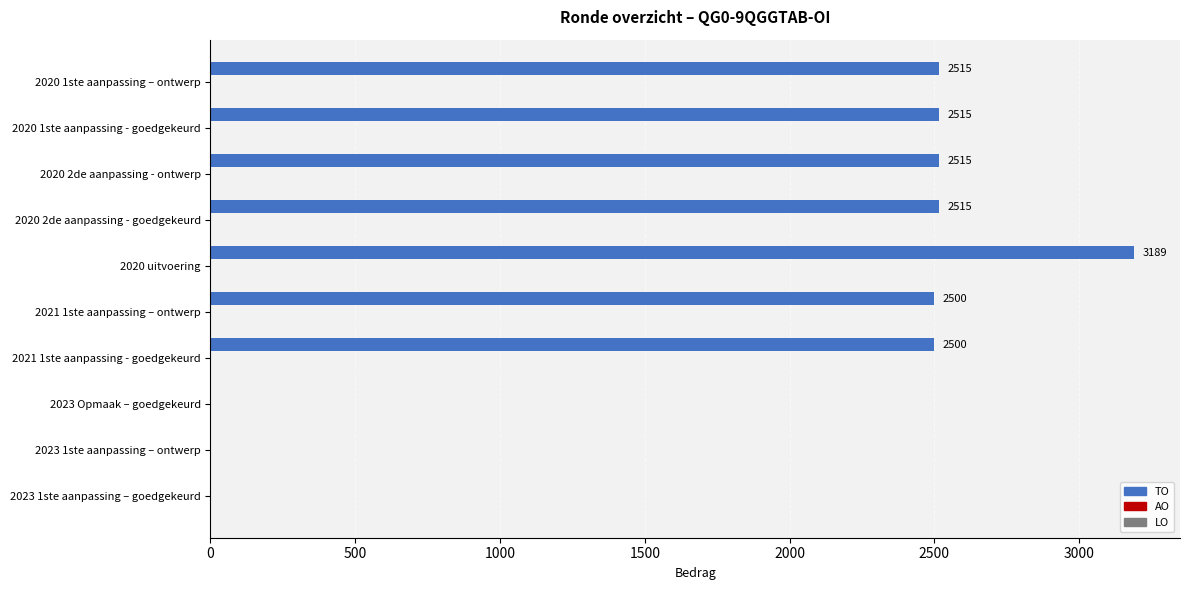

What is the greatest value displayed?

3189